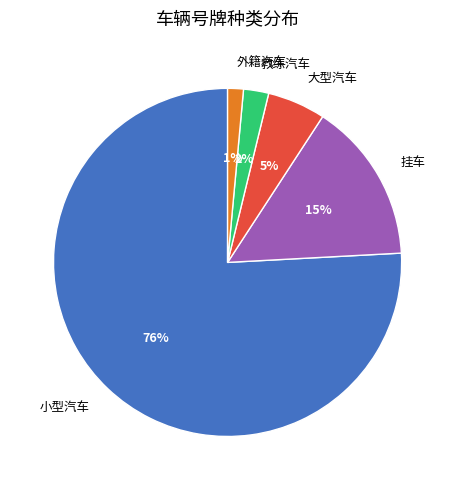

Does any single category account for the majority?

Yes